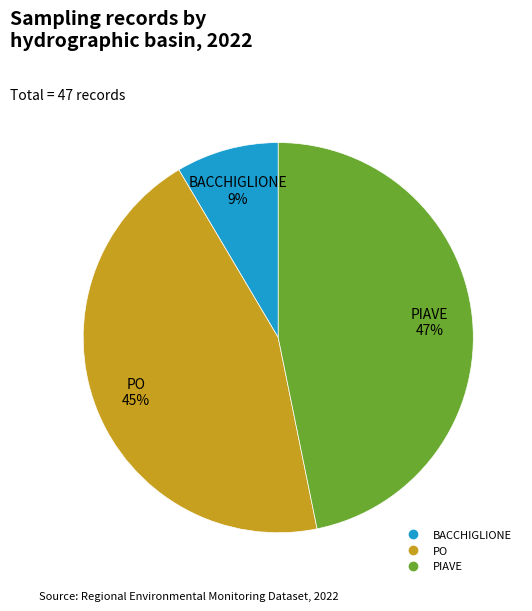

Is there a majority slice in this chart?

No